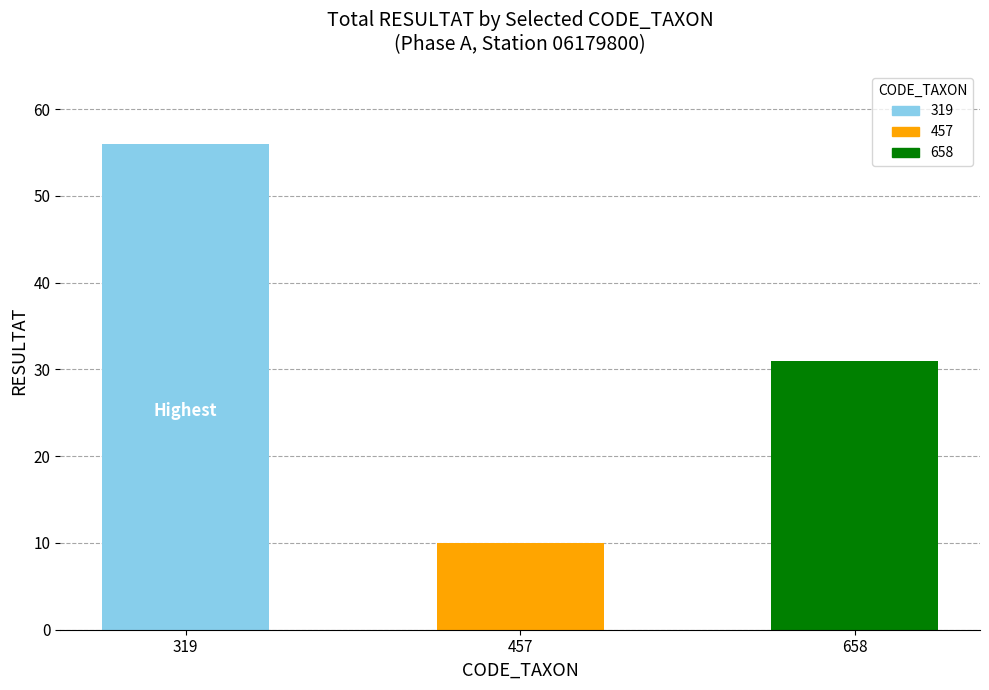

Between 319 and 658, which is larger?

319